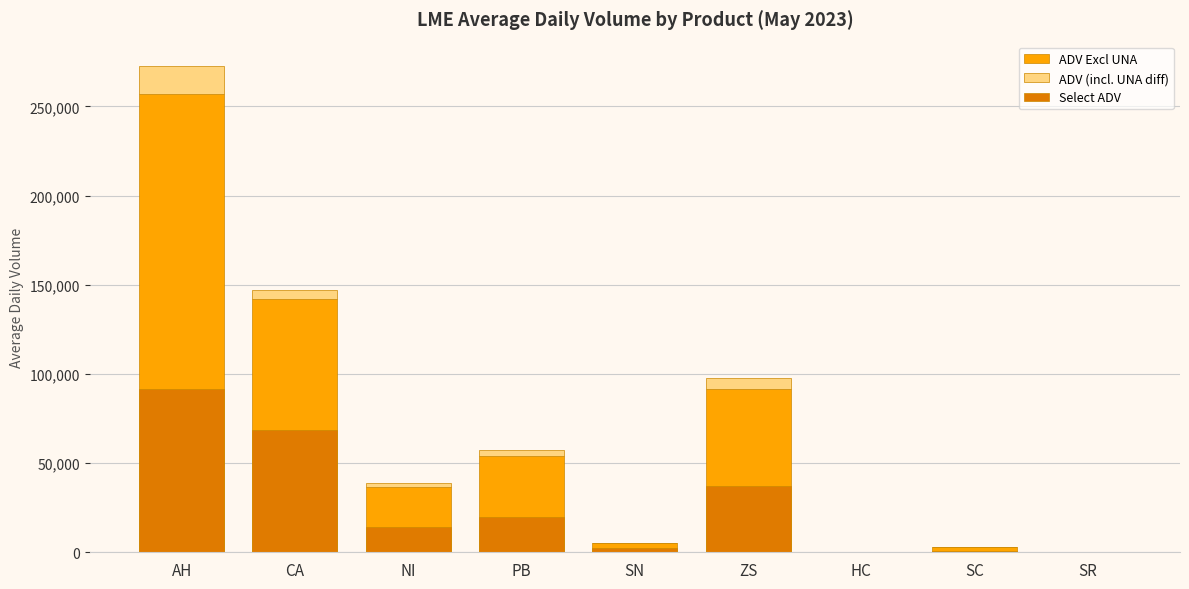

What position from the left is NI?

3